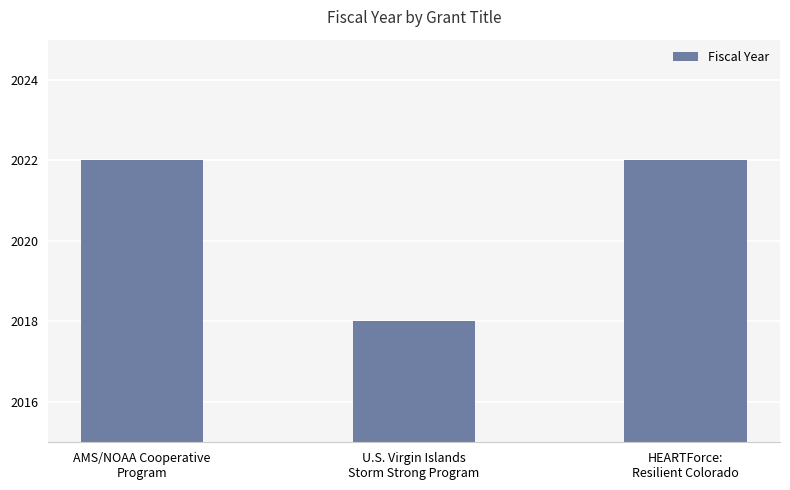

What is the sum of all values?

6062